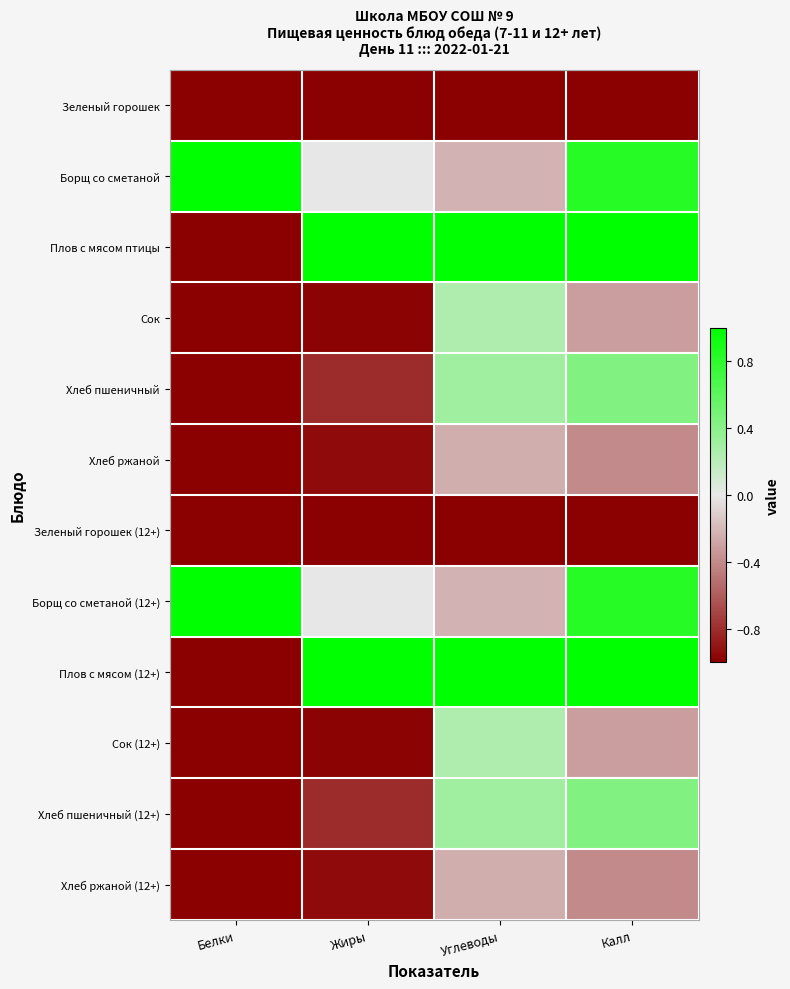

Rank the series at Калл from lowest to highest value.

Зеленый горошек, Зеленый горошек (12+), Хлеб ржаной, Хлеб ржаной (12+), Сок, Сок (12+), Хлеб пшеничный, Хлеб пшеничный (12+), Борщ со сметаной, Борщ со сметаной (12+), Плов с мясом птицы, Плов с мясом (12+)